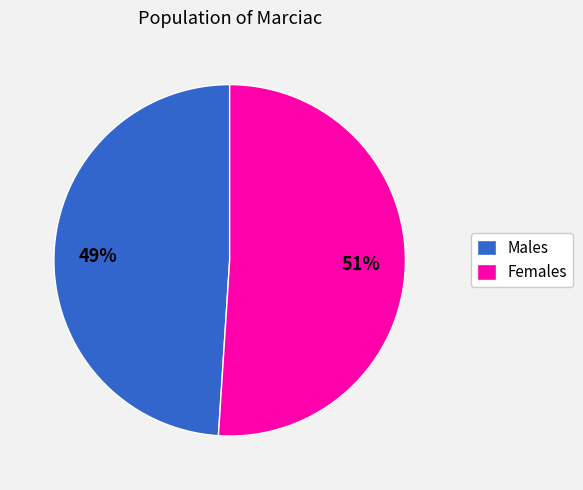

What is the smallest slice in the pie chart?

Males